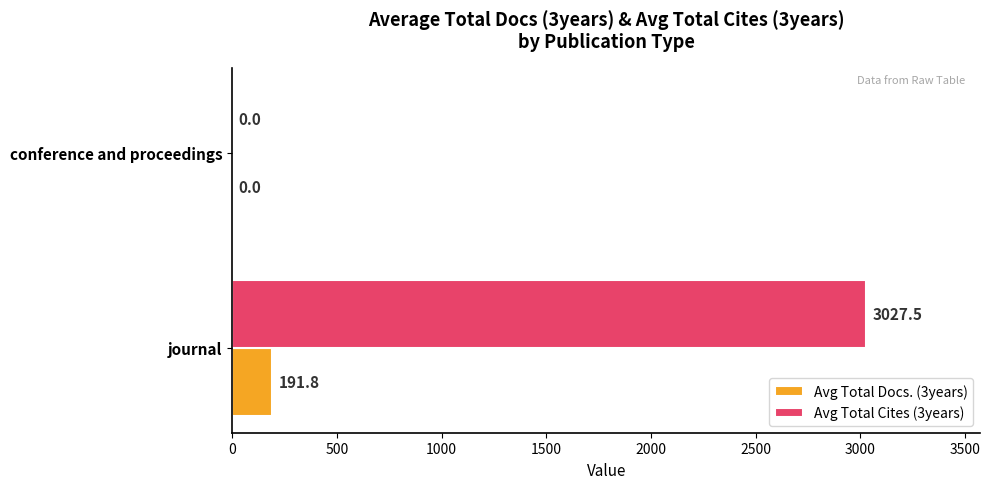

The value of Avg Total Cites (3years) at journal is 877.0. True or false?

False